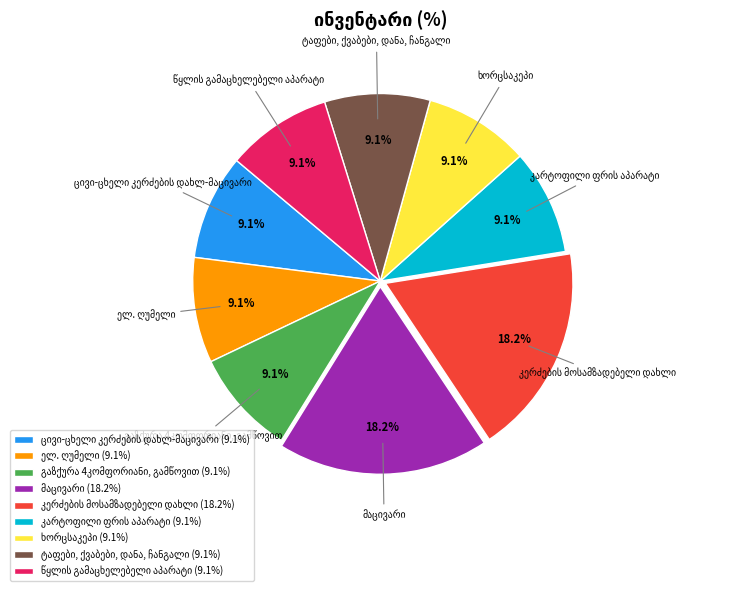

Is there a majority slice in this chart?

No